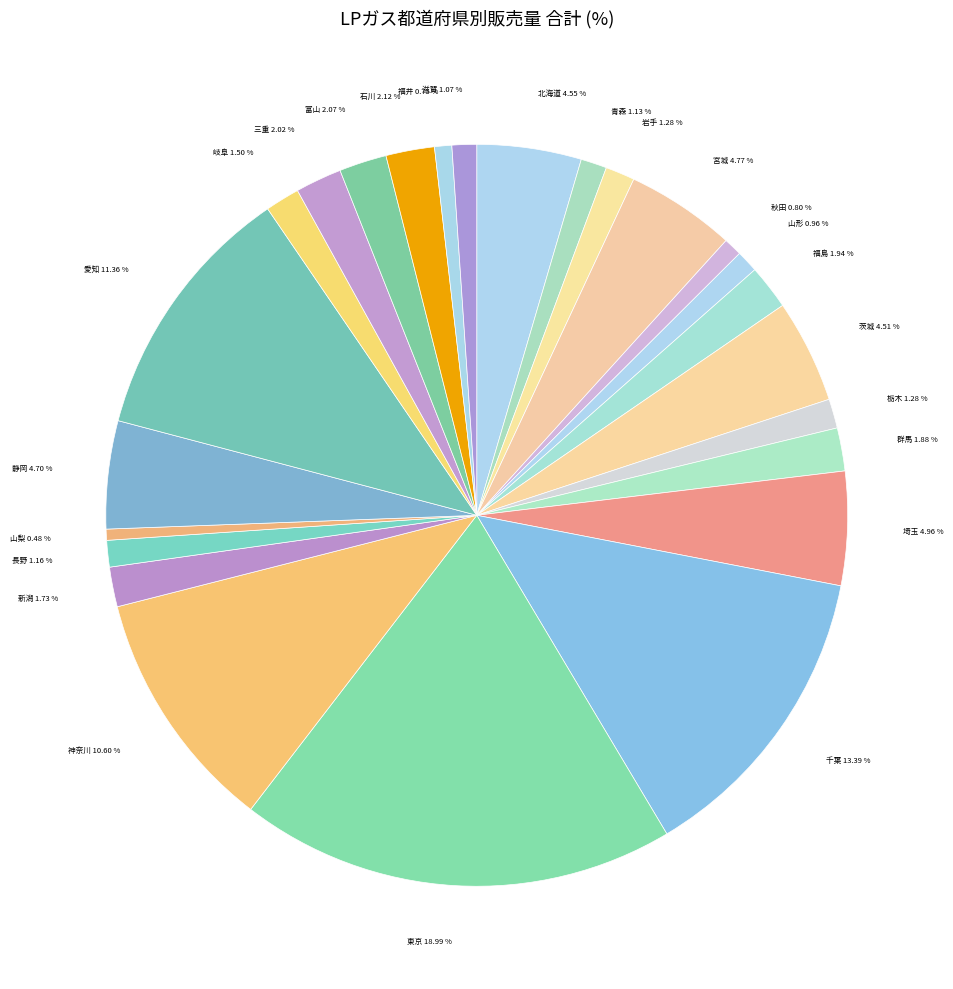

The 福井 slice represents 1% of the pie. True or false?

True